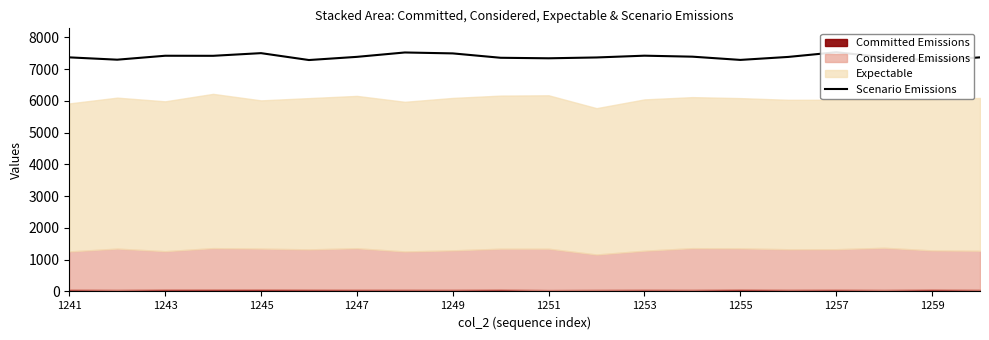

Reading right to left, list all the values displayed in this chart.

7370	7268	7376	7531	7384	7290	7392	7423	7367	7341	7357	7495	7524	7386	7286	7503	7419	7421	7297	7370